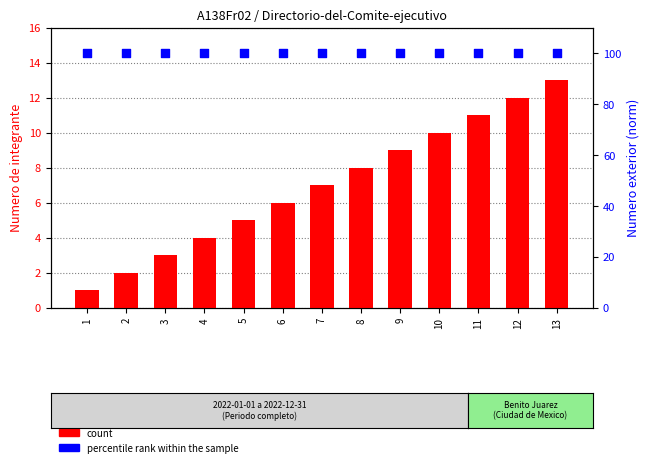

Which series contains the lowest Y value?

count